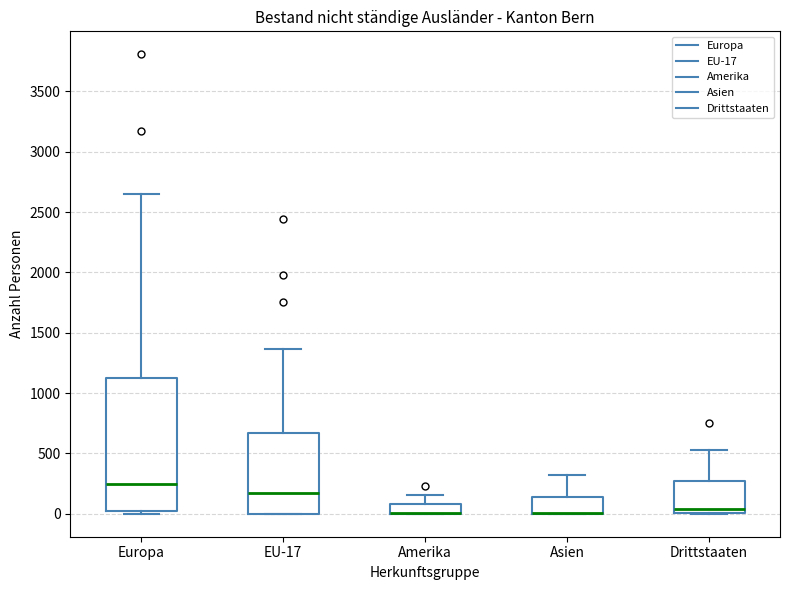

Reading left to right, transcribe this box plot: for each box, give where its median line is, the range the box spans, and where its two whiskers end, as read against the y-axis. The values are not printed on the chart, so give them approximately, as read against the axis.

Europa: median 250, box 0 to 1150, whiskers 0 (just below the box's lower edge) to 2650
EU-17: median 150, box 0 to 650, whiskers 0 to 1350
Amerika: median 0 (drawn on the box's lower edge), box 0 to 100, whiskers 0 to 150
Asien: median 0 (drawn on the box's lower edge), box 0 to 150, whiskers 0 to 300
Drittstaaten: median 50, box 0 to 250, whiskers 0 to 550